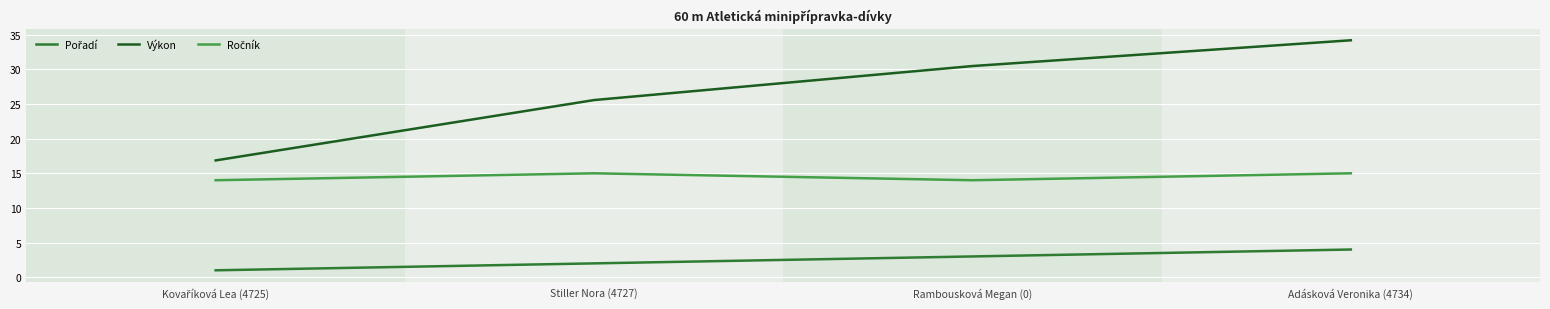

At how many categories does at least one series exceed 9?

4